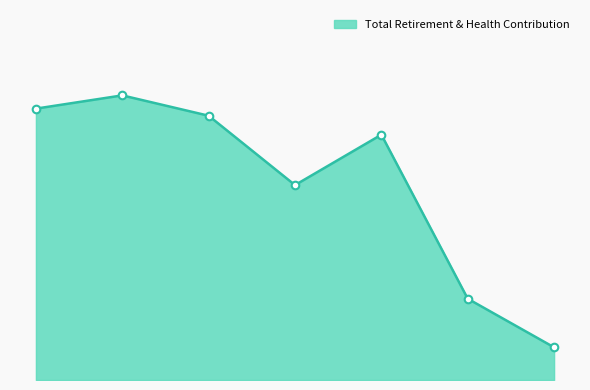

Does the chart have visible grid lines?

No